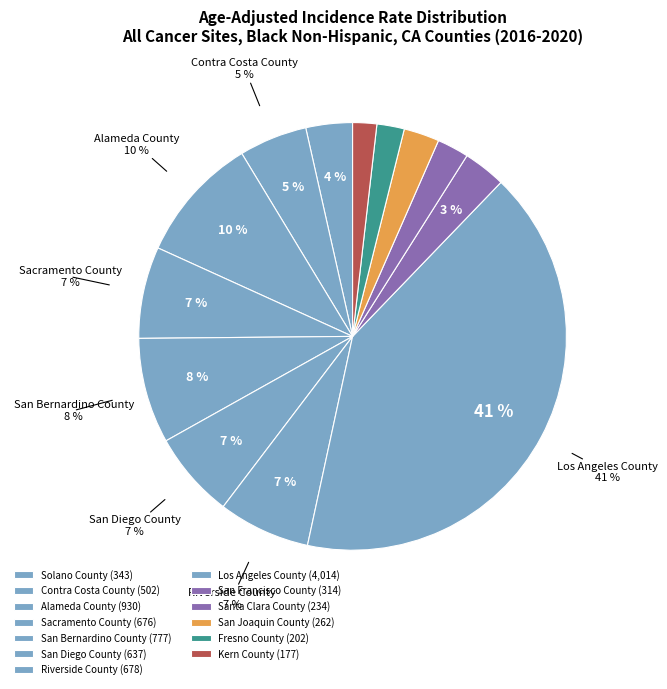

Which category has the smallest portion of the pie?

Kern County